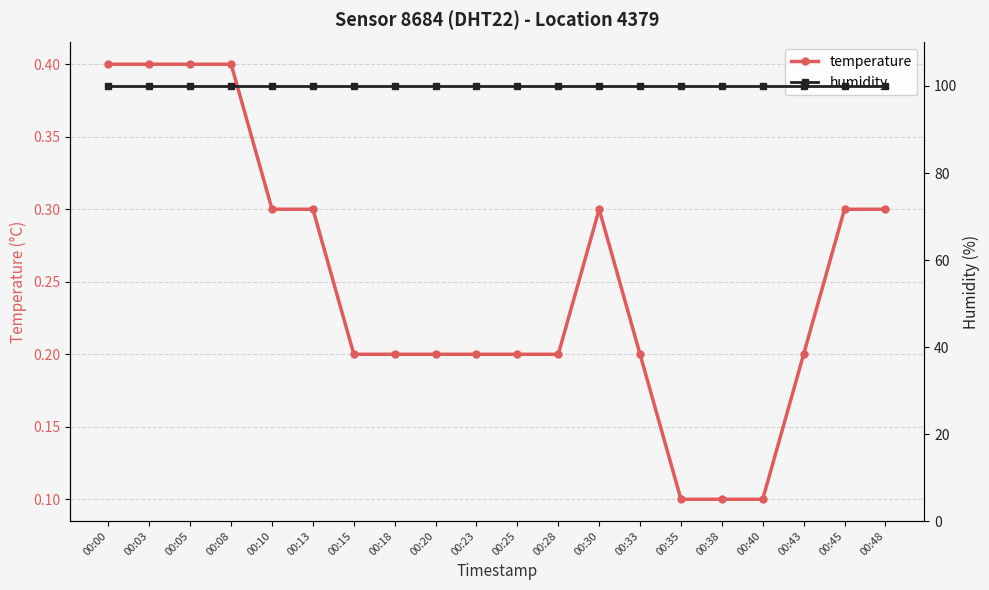

List the series in order of their peak value, highest first.

humidity, temperature